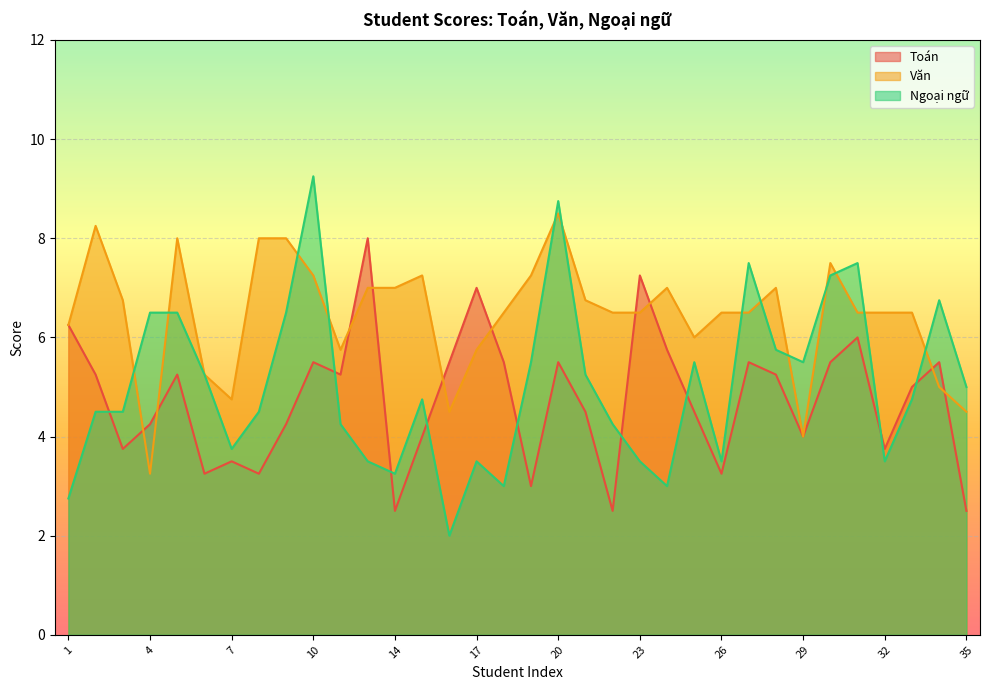

What are all the series names shown in the legend?

Toán, Văn, Ngoại ngữ